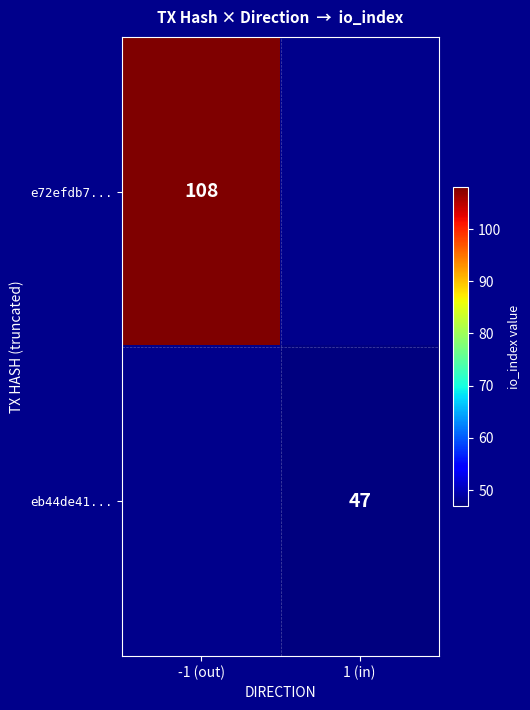

Is it true that e72efdb7... equals 108 at -1 (out)?

True